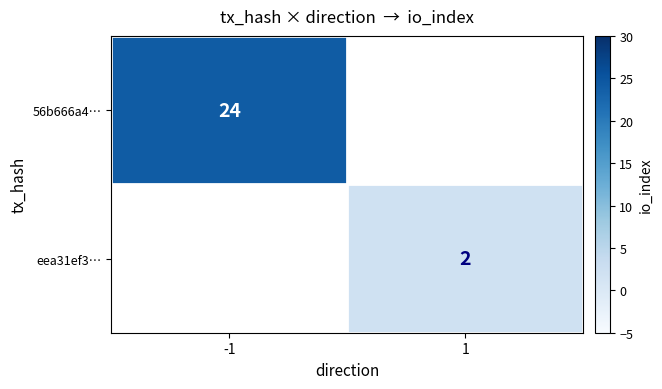

Which category has the highest value across all series?

-1